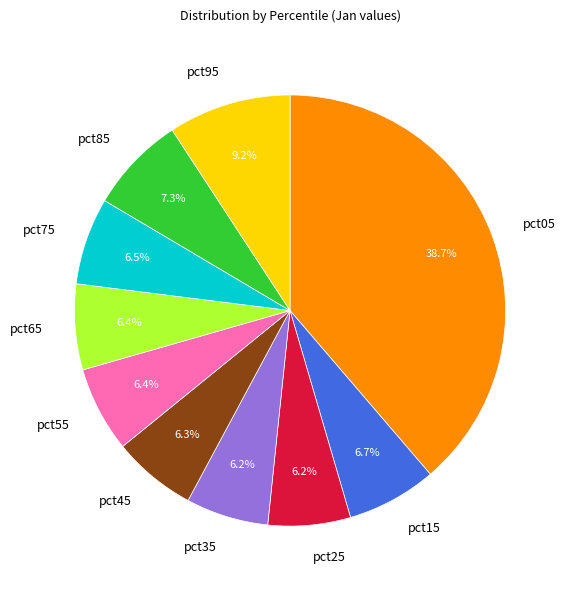

What percentage do pct35 and pct85 together represent?

13.5%